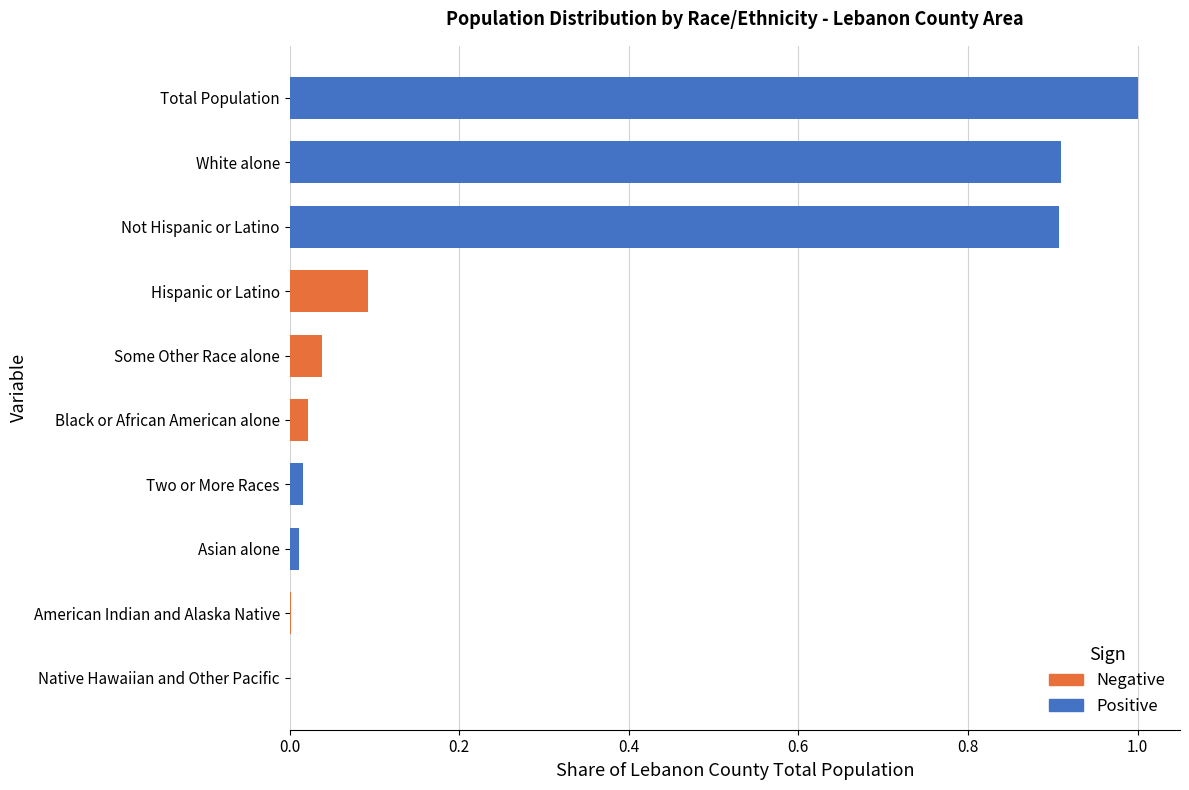

The Negative series shows 0.0 at American Indian and Alaska Native. True or false?

True